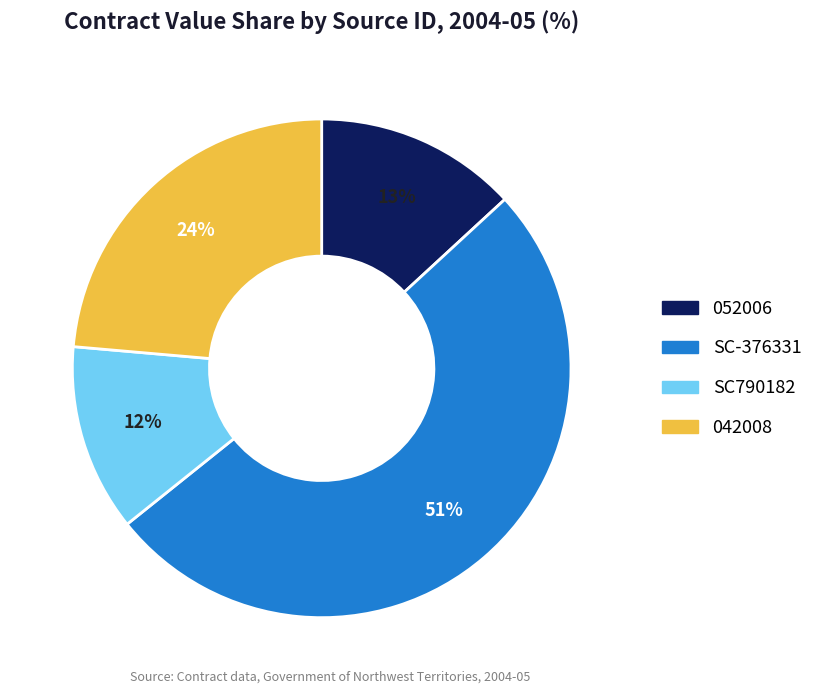

What is the majority slice?

SC-376331